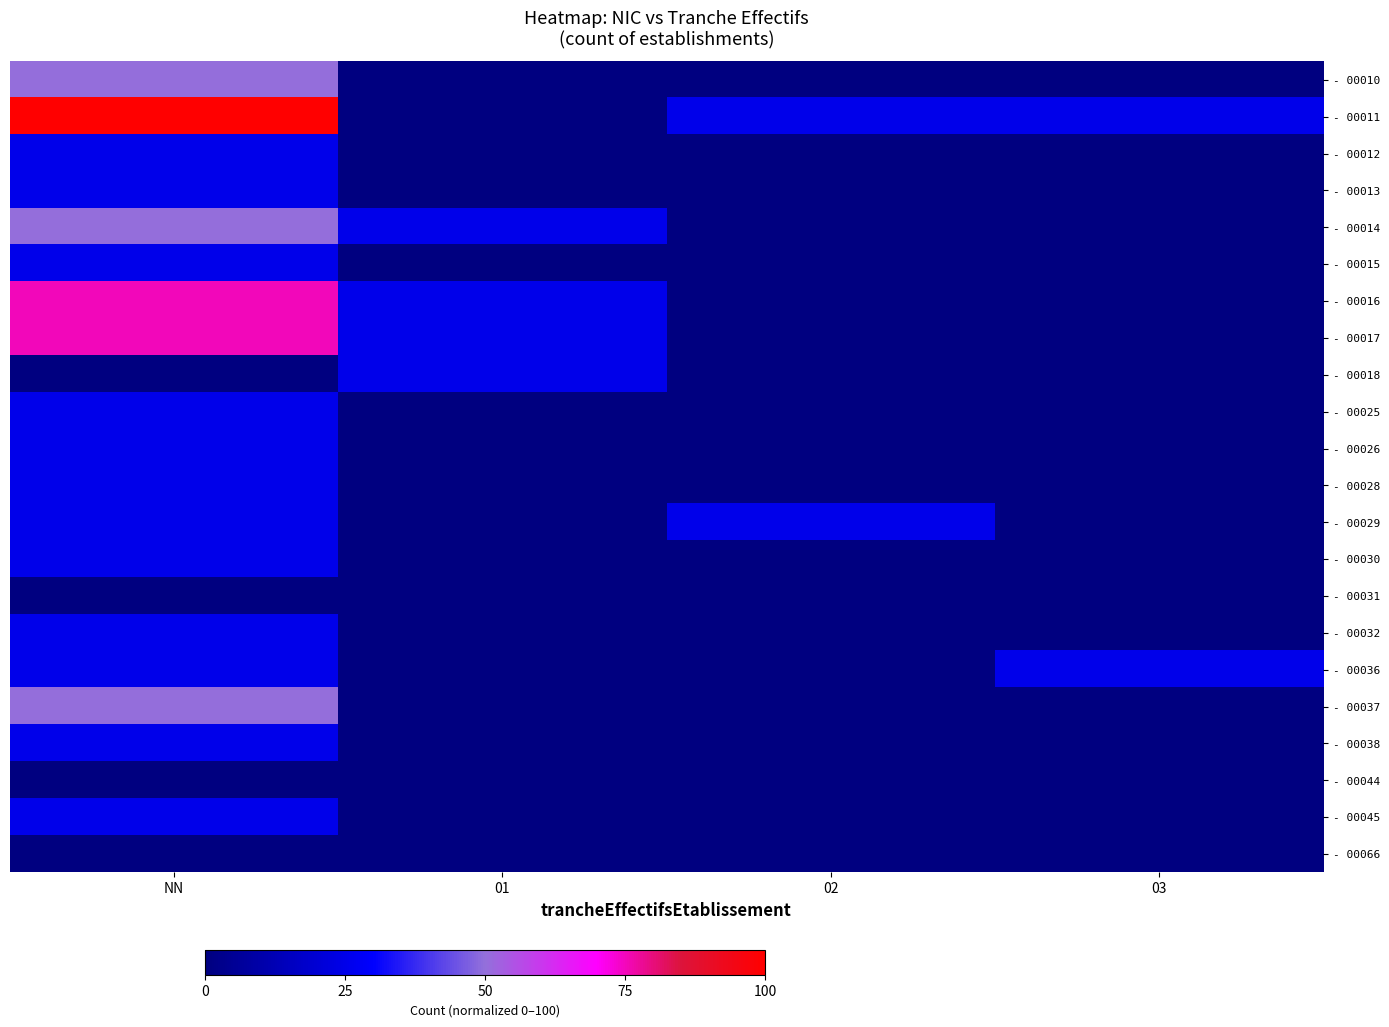

Between 01 and 03, which series saw the biggest shift?

- 00011